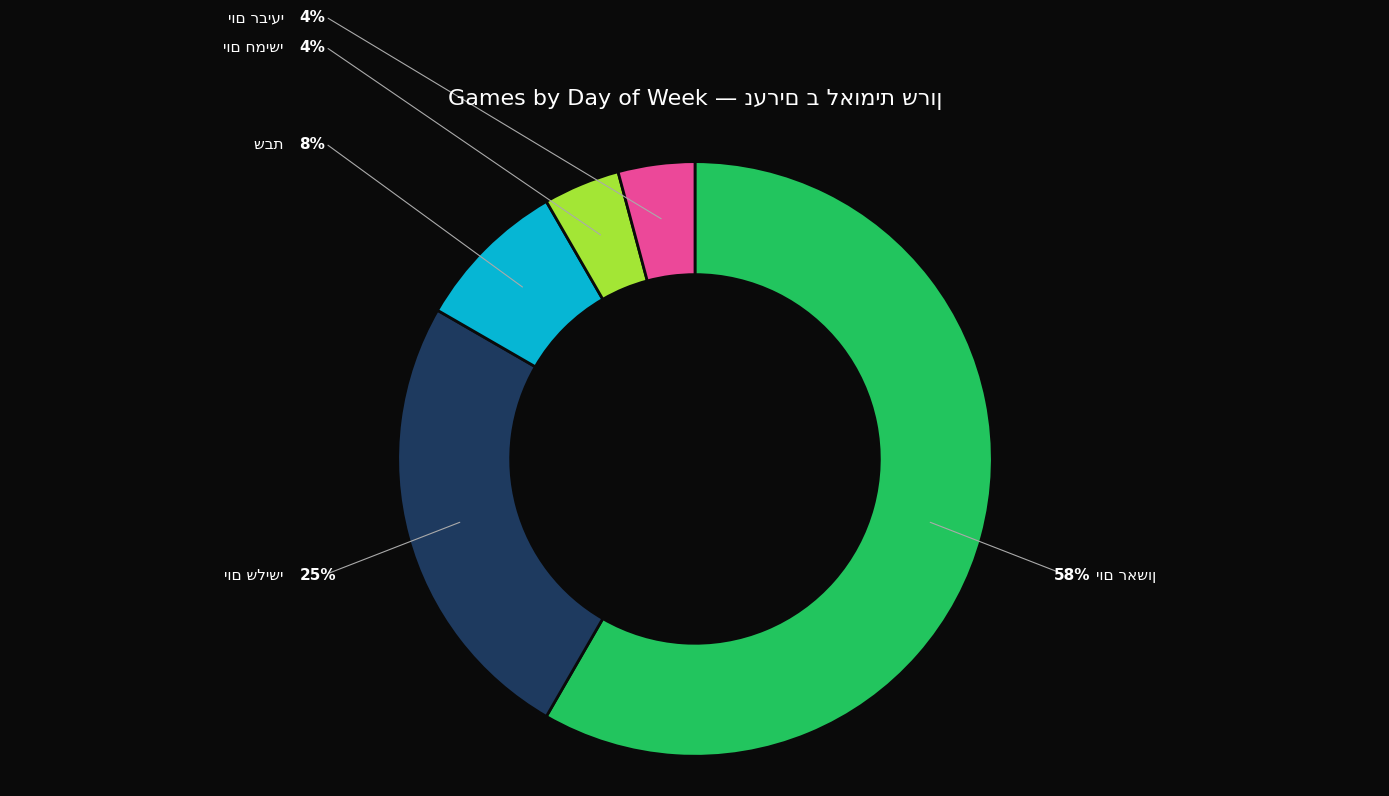

Between שבת and יום רביעי, which is larger?

שבת